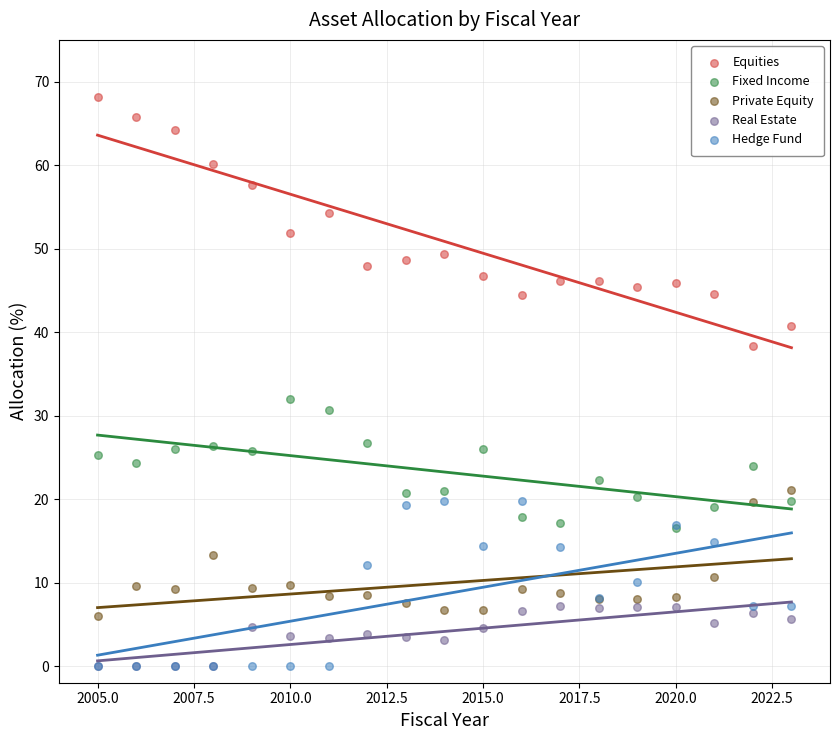

Across all series, what Y value is closest to 34?

32.0